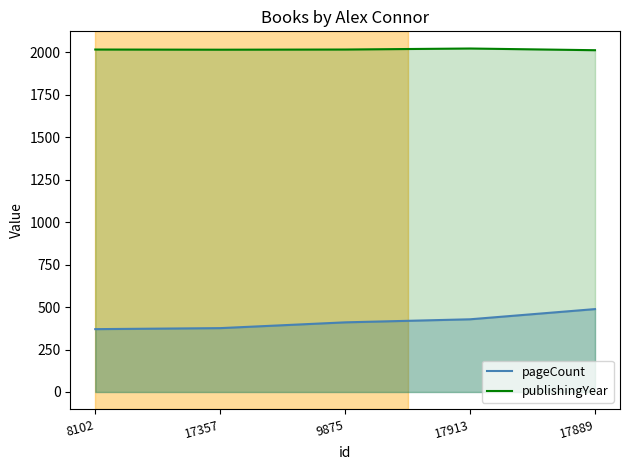

List the series in order of their overall mean, highest first.

publishingYear, pageCount